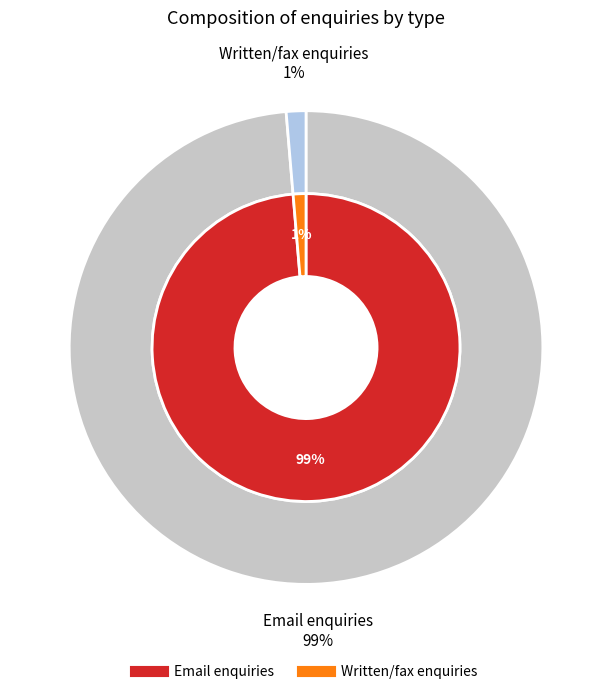

How many slices are in this pie chart?

2